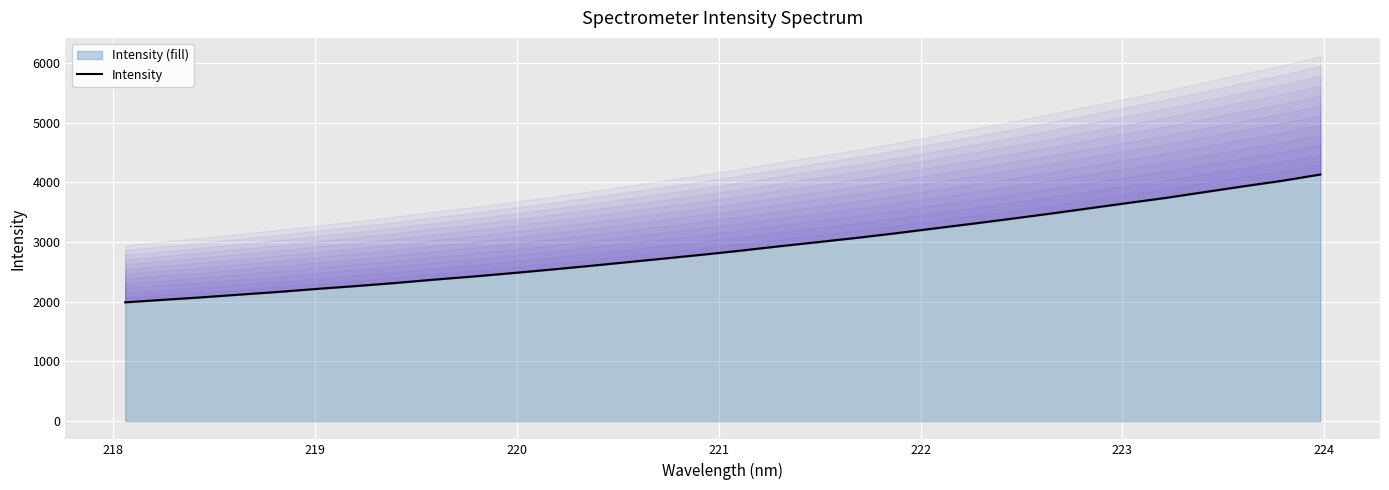

How many values are below 2858?

16